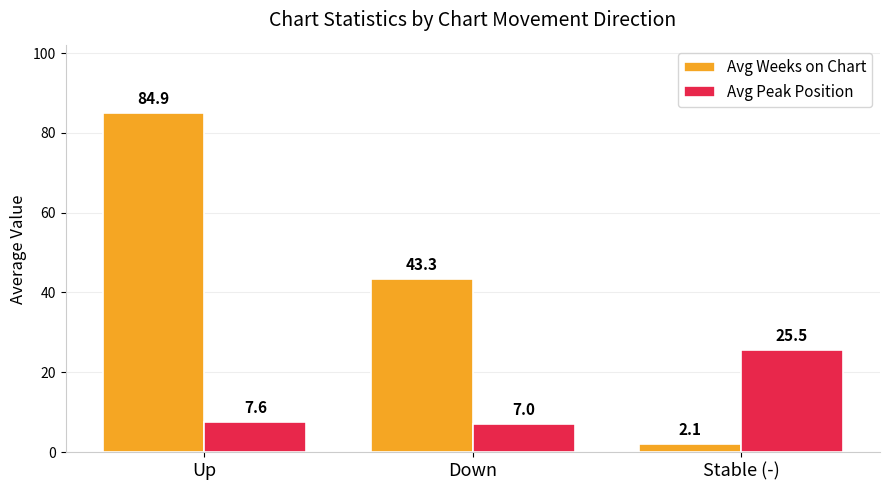

What is the greatest value displayed?

84.9